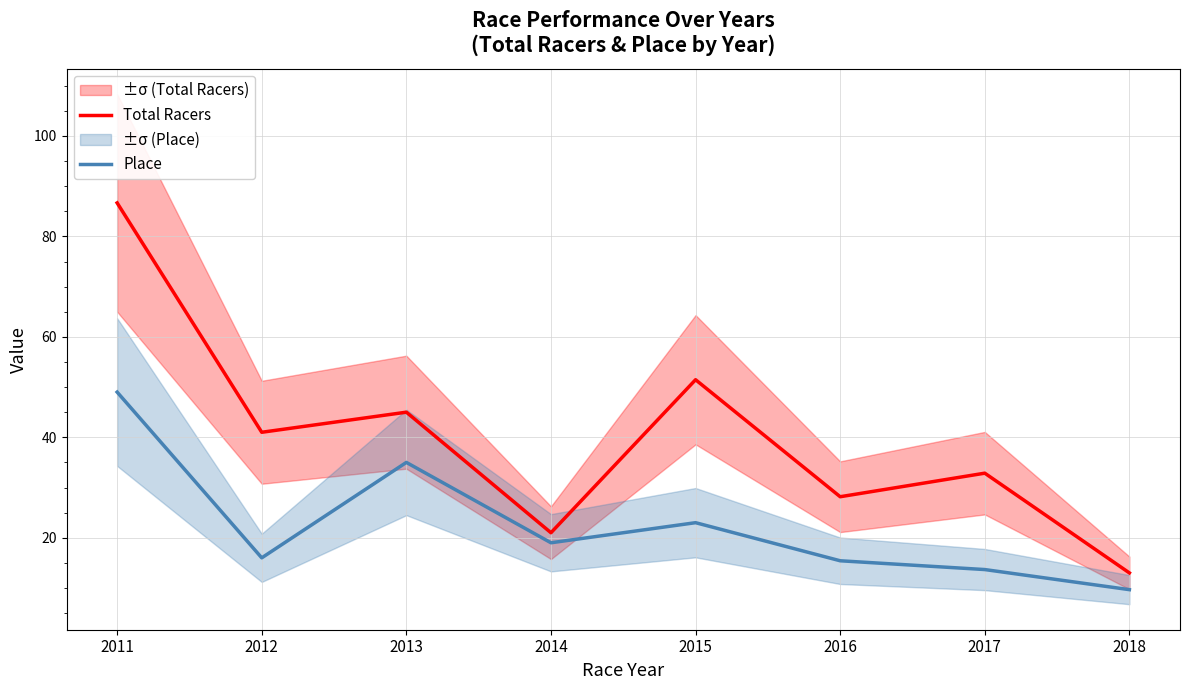

Does the chart display data point markers on the line(s)?

No